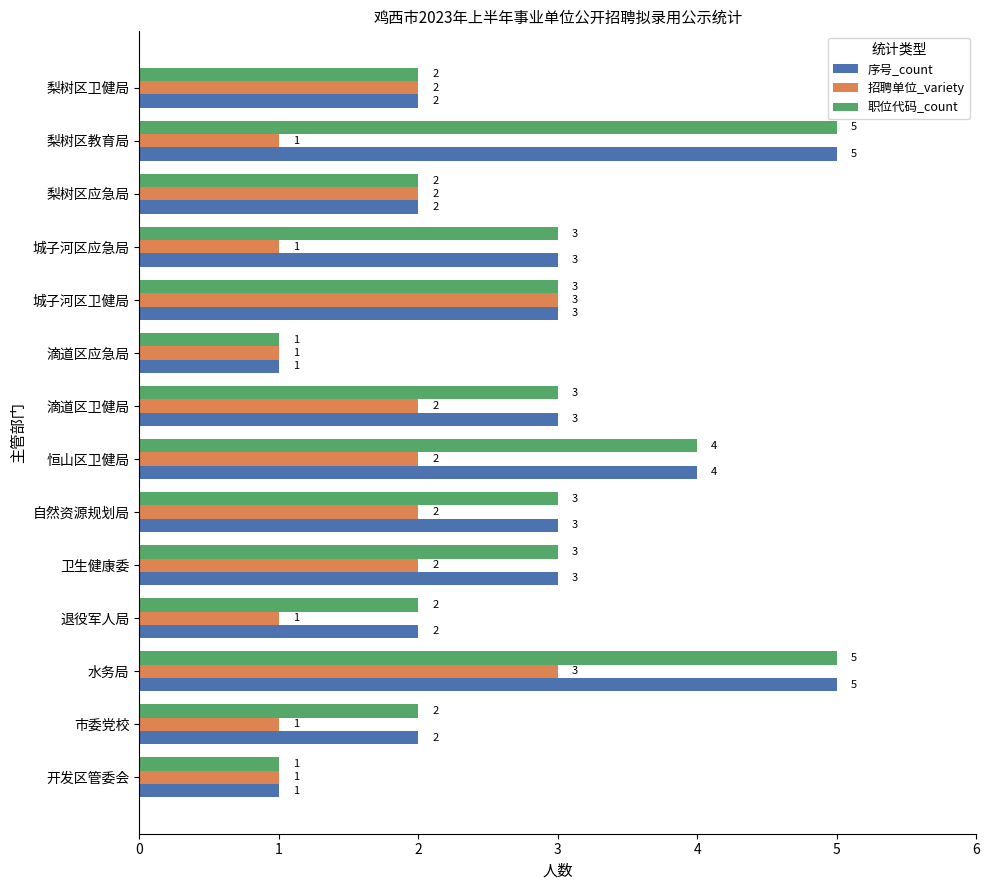

Read the 序号_count value at 恒山区卫健局.

4